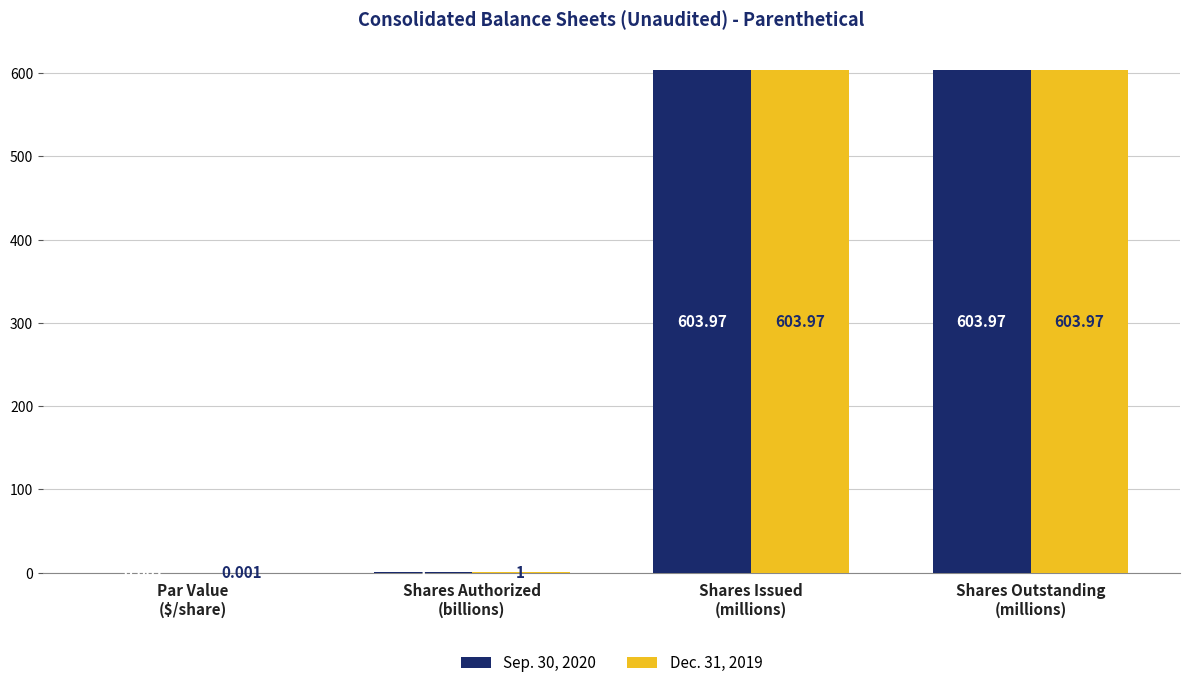

Are the bars horizontal?

No